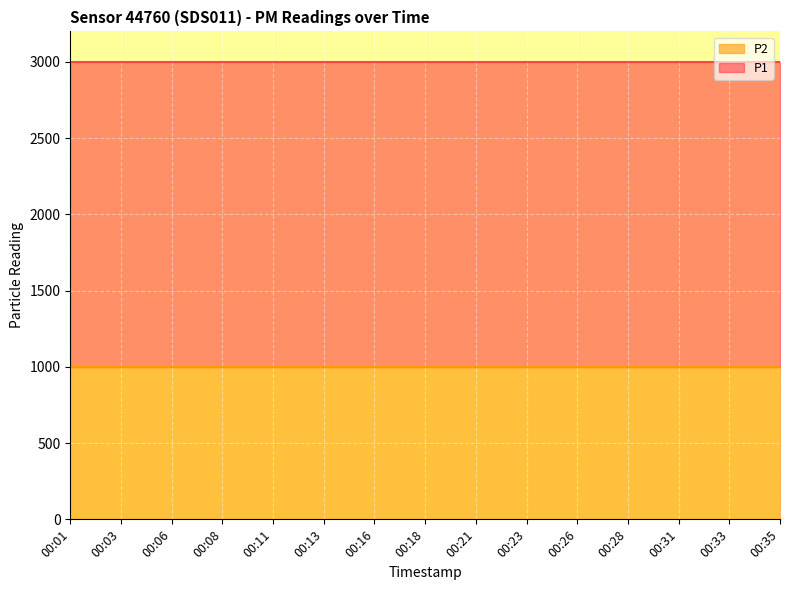

Reading left to right, extract all data points from this chart.

P1: 1999.9	1999.9	1999.9	1999.9	1999.9	1999.9	1999.9	1999.9	1999.9	1999.9	1999.9	1999.9	1999.9	1999.9	1999.9
P2: 999.9	999.9	999.9	999.9	999.9	999.9	999.9	999.9	999.9	999.9	999.9	999.9	999.9	999.9	999.9